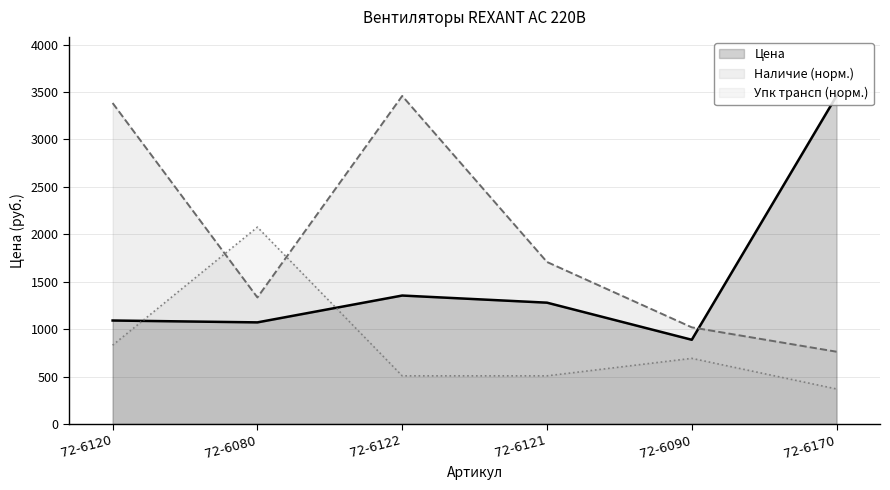

At which label is Упк трансп closest to 1222?

72-6120